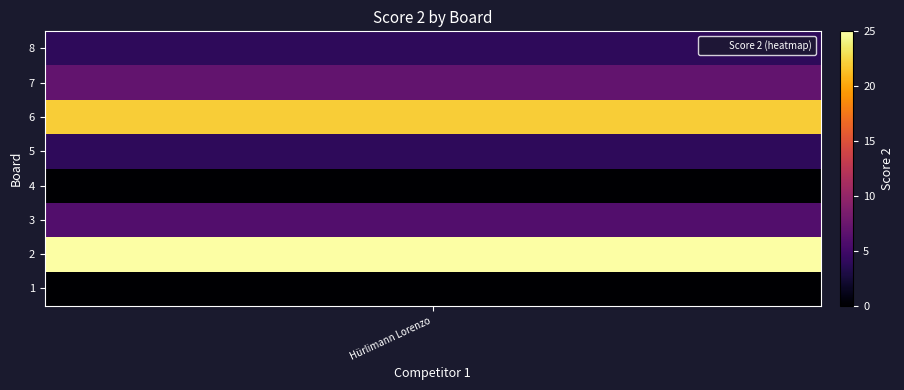

Reading right to left, what are all the values shown in this chart?

1: 0	0	0	0	0	0	0	0	0	0
2: 25	25	25	25	25	25	25	25	25	25
3: 6	6	6	6	6	6	6	6	6	6
4: 0	0	0	0	0	0	0	0	0	0
5: 4	4	4	4	4	4	4	4	4	4
6: 22	22	22	22	22	22	22	22	22	22
7: 7	7	7	7	7	7	7	7	7	7
8: 4	4	4	4	4	4	4	4	4	4